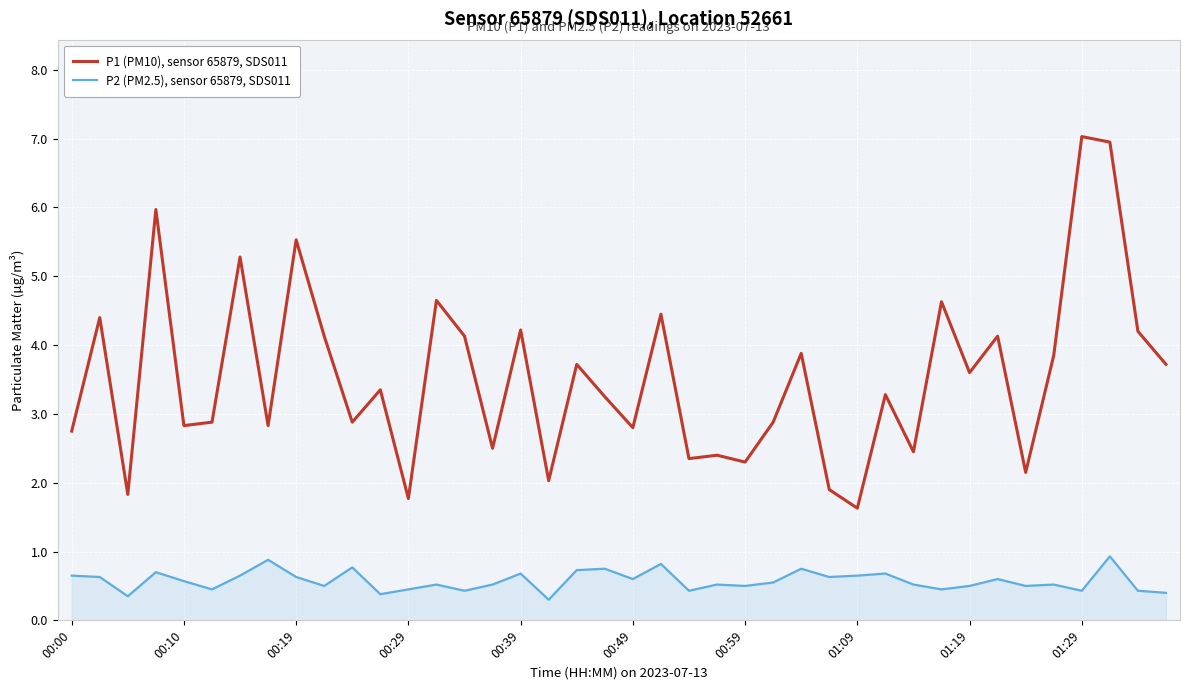

What is the maximum value shown in the chart?

7.0